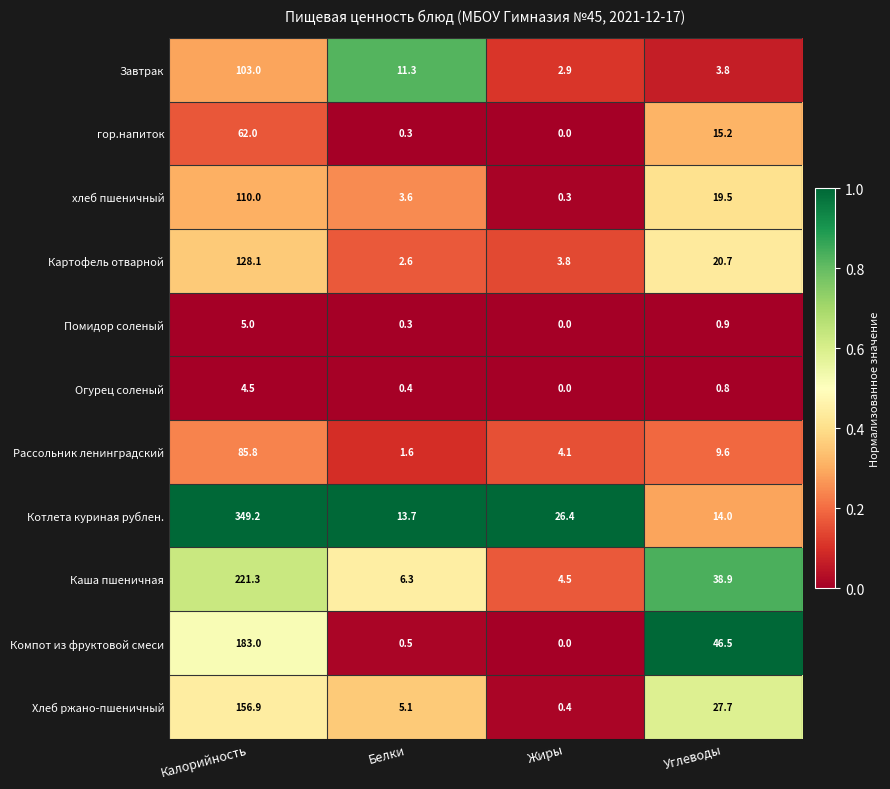

At which label is Огурец соленый closest to 2?

Углеводы